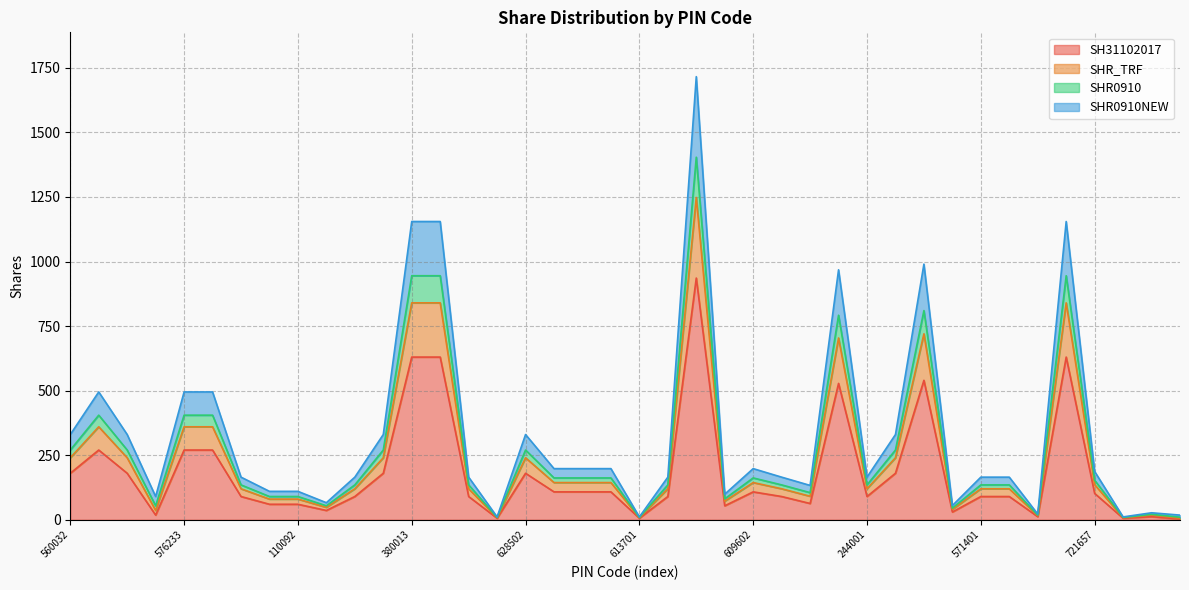

The SH31102017 series shows 144 at 609602. True or false?

False